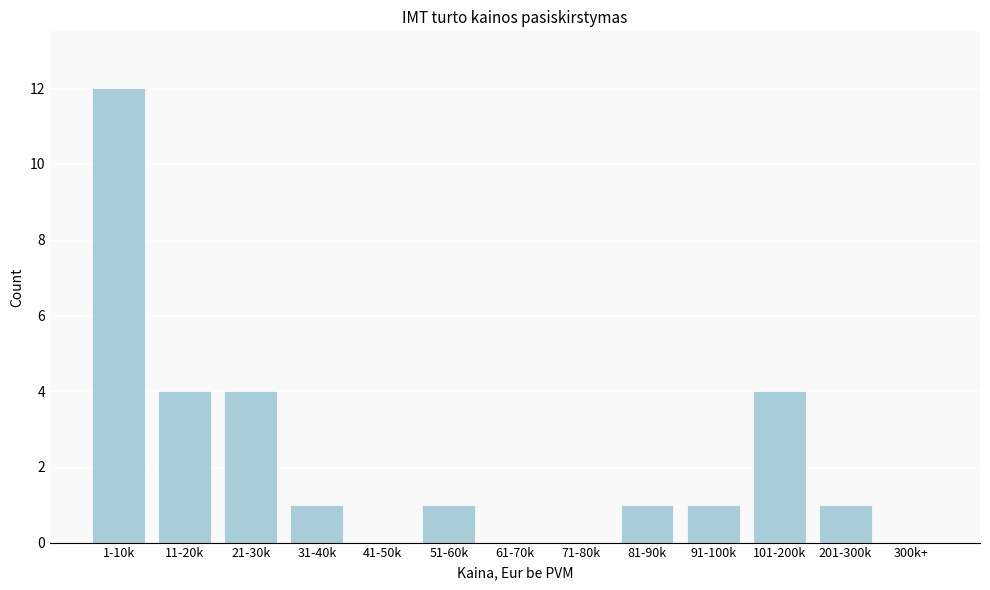

Reading left to right, list all the values displayed in this chart.

1-10k=12	11-20k=4	21-30k=4	31-40k=1	41-50k=0	51-60k=1	61-70k=0	71-80k=0	81-90k=1	91-100k=1	101-200k=4	201-300k=1	300k+=0